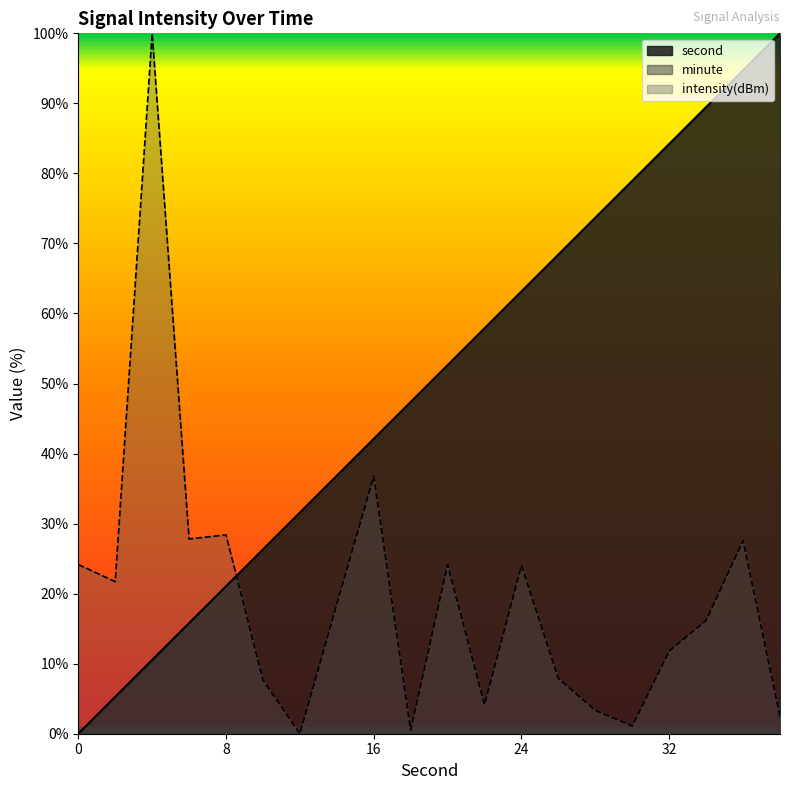

Which has a higher value, 34 or 6?

34